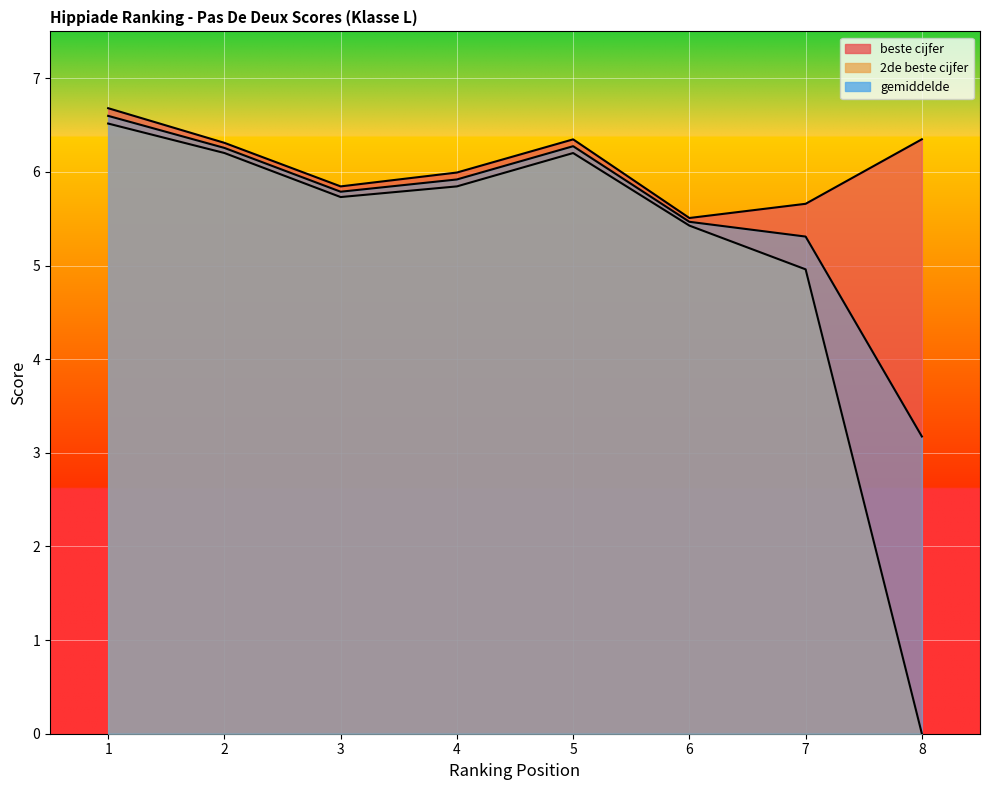

What are all the series names shown in the legend?

beste cijfer, 2de beste cijfer, gemiddelde